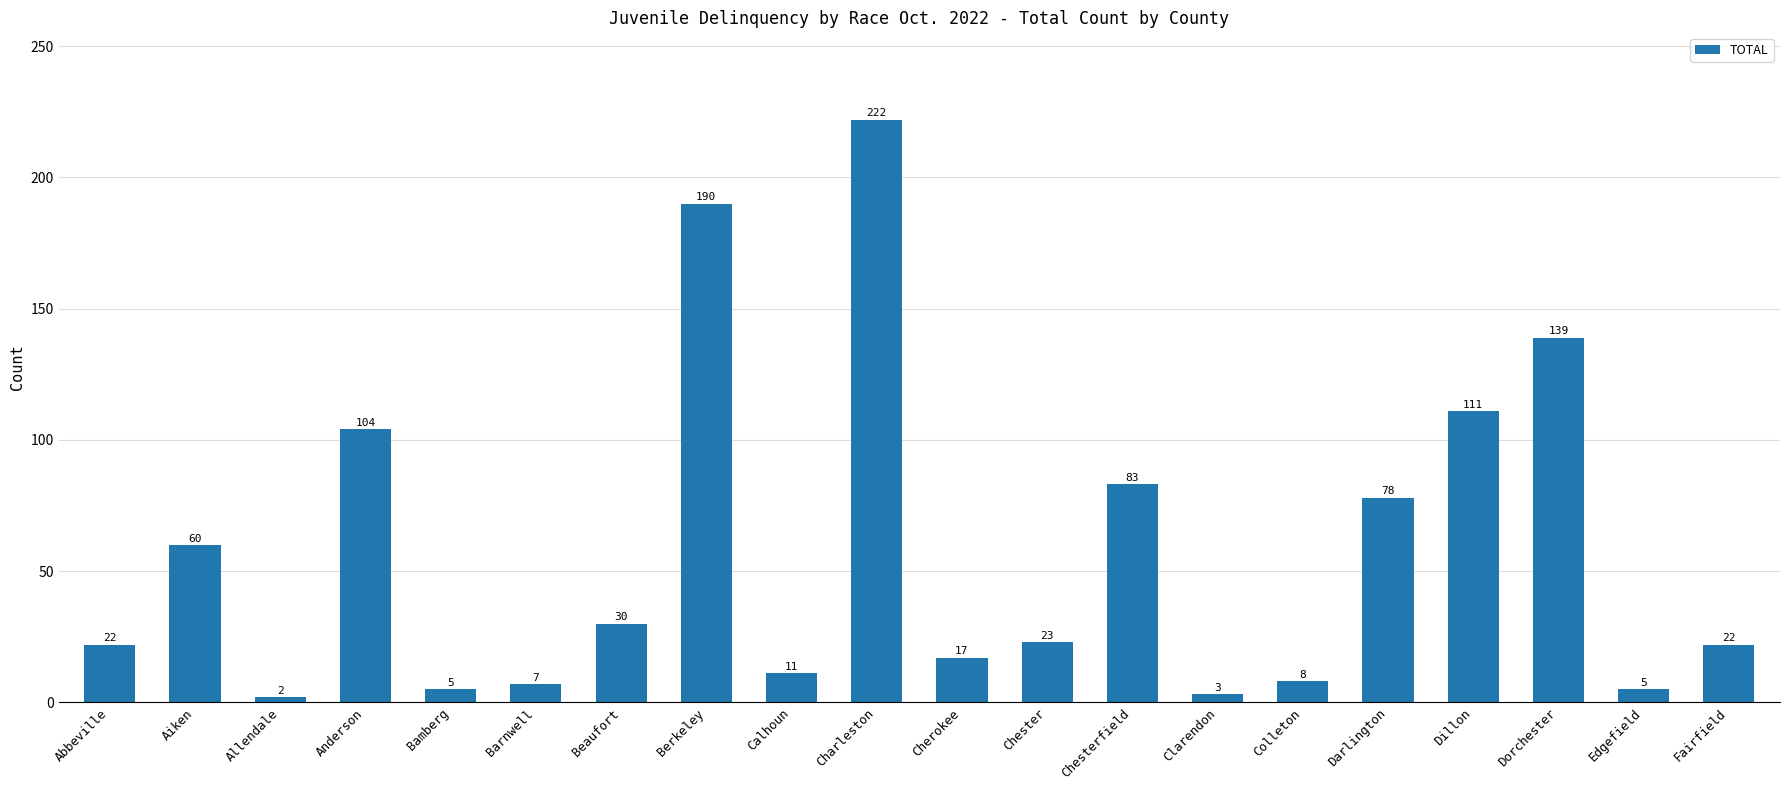

Which has a higher value, Chesterfield or Clarendon?

Chesterfield